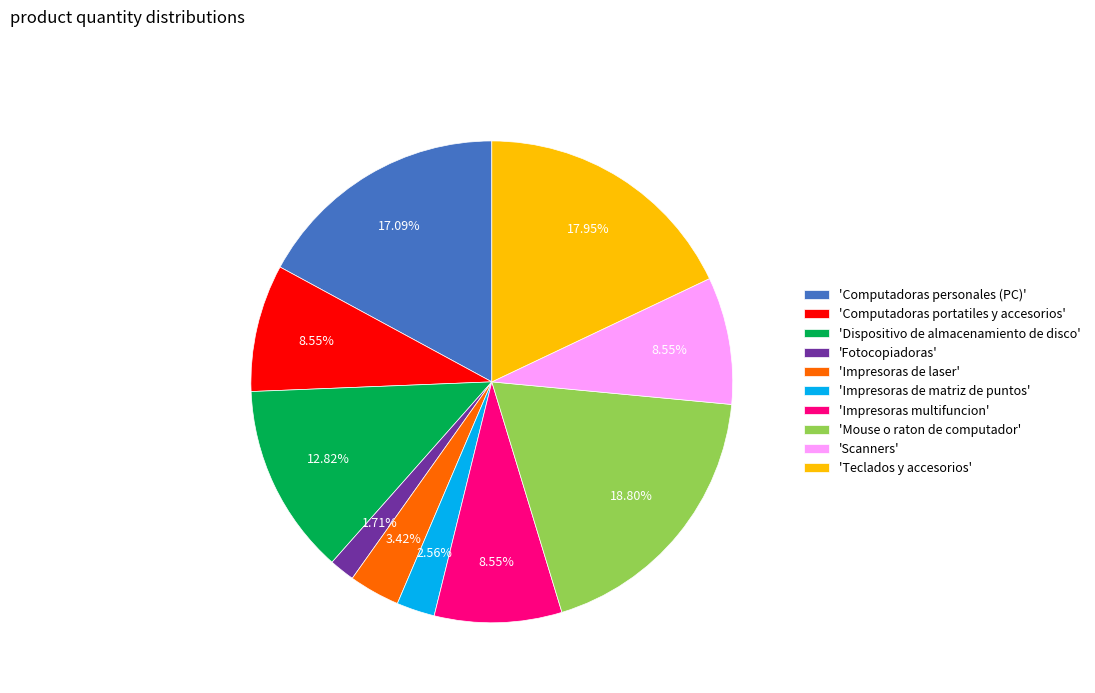

How many segments does this pie chart have?

10